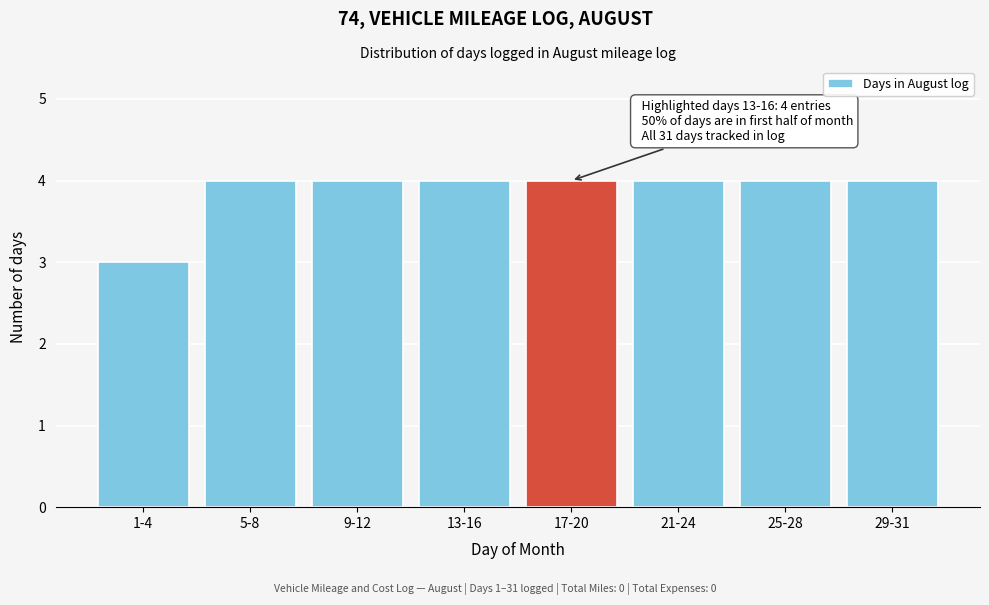

Reading left to right, extract all data points from this chart.

1-4=3	5-8=4	9-12=4	13-16=4	17-20=4	21-24=4	25-28=4	29-31=4